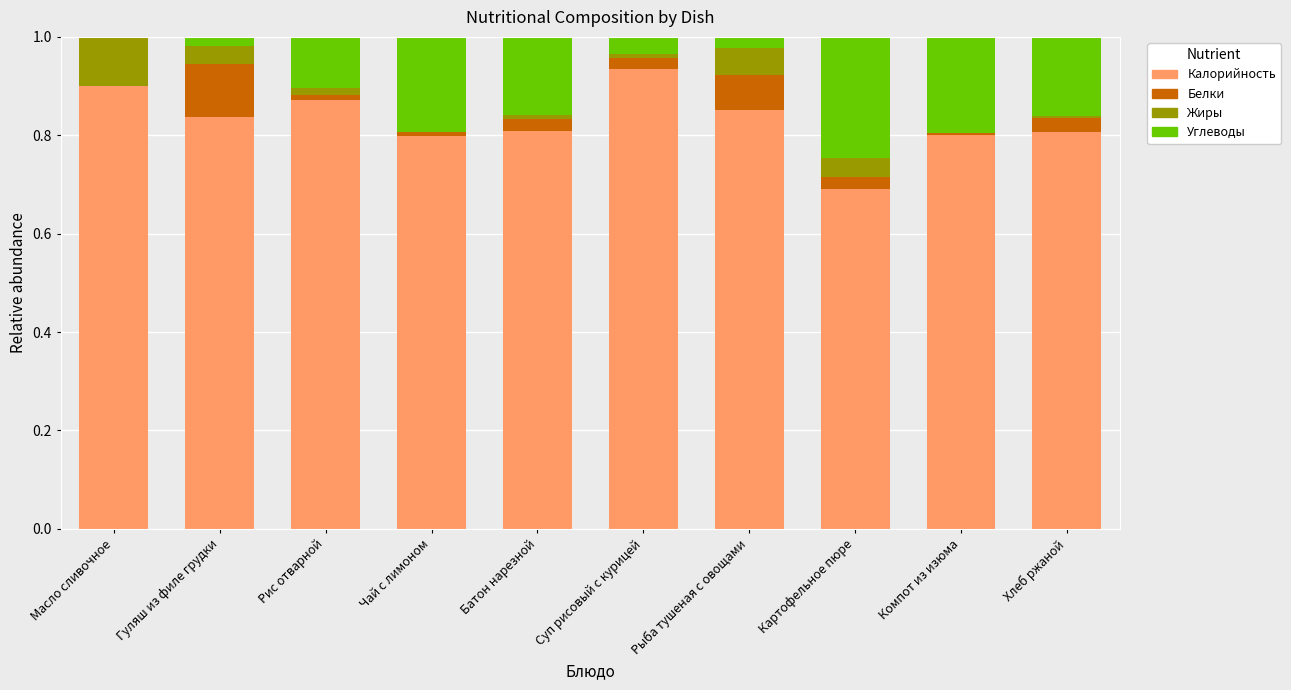

What are all the series names shown in the legend?

Калорийность, Белки, Жиры, Углеводы